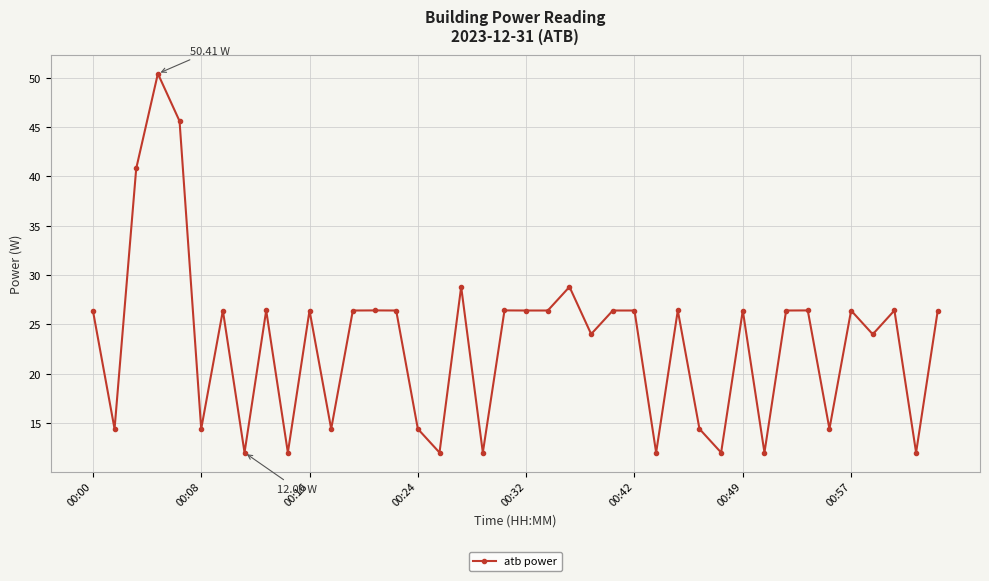

True or false: there are more than 0 points higher than both neighbors.

True